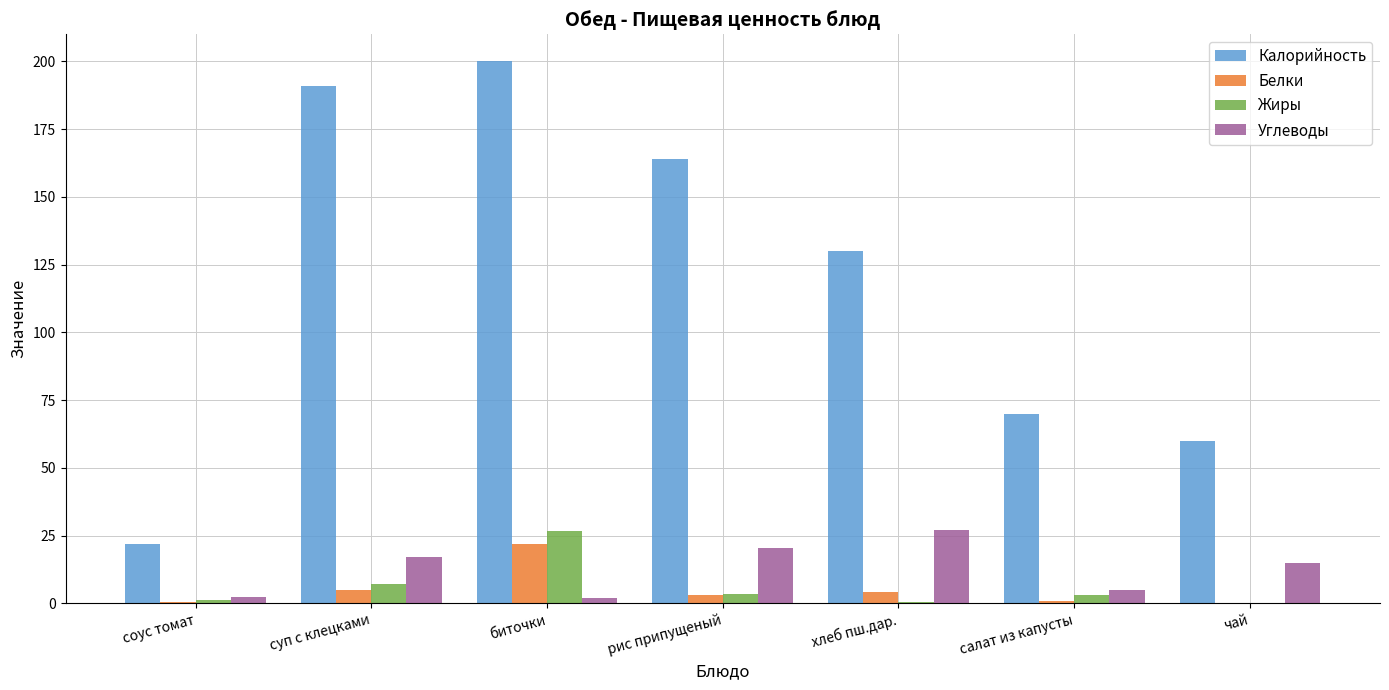

Where is Калорийность nearest to the value 111?

хлеб пш.дар.